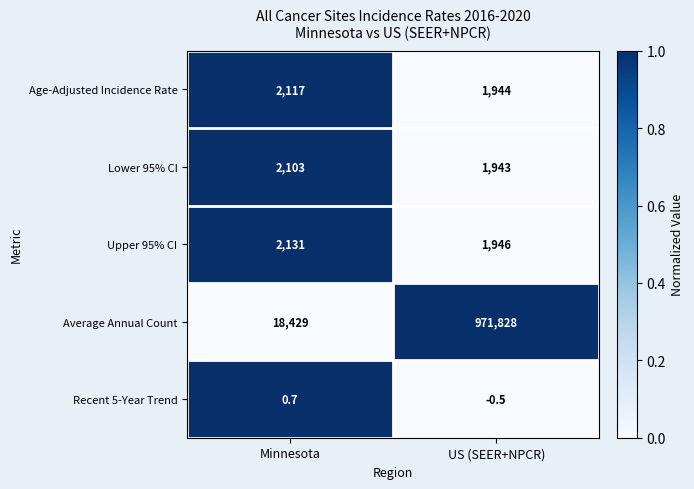

Which series has the widest spread of values?

Average Annual Count